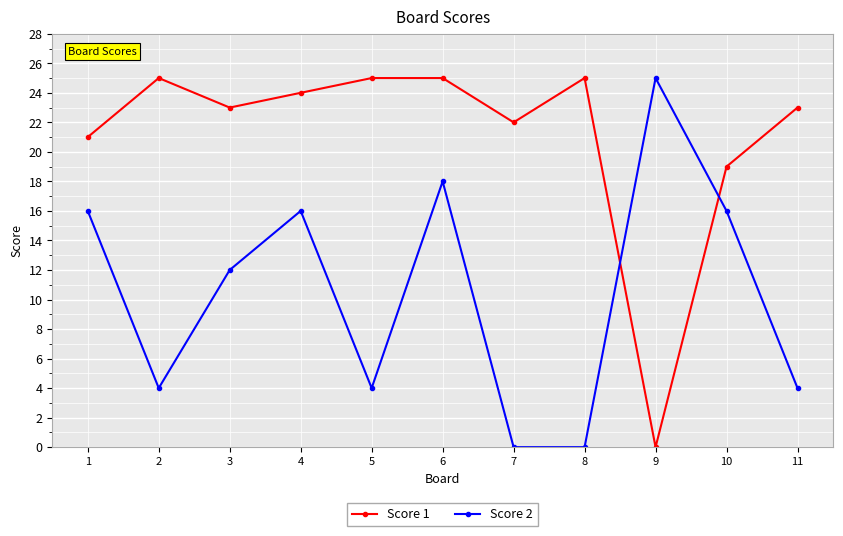

Between 4 and 8, which series saw the biggest shift?

Score 2